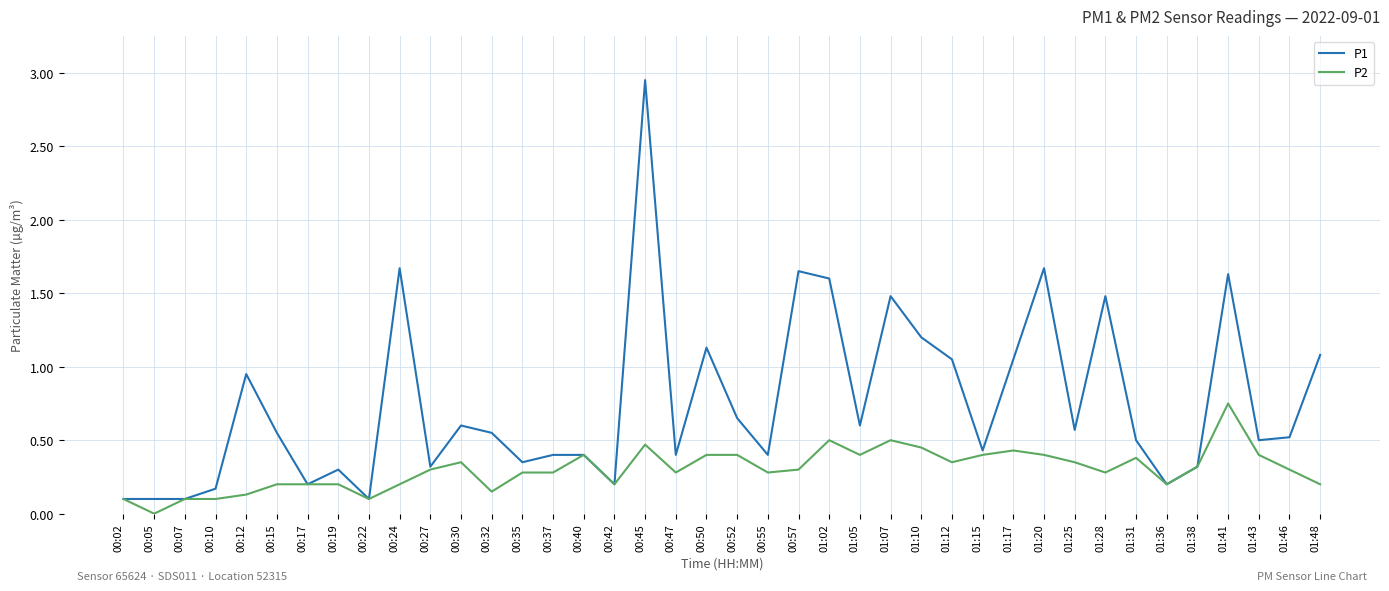

Is it true that P2 equals 0.1 at 00:37?

False